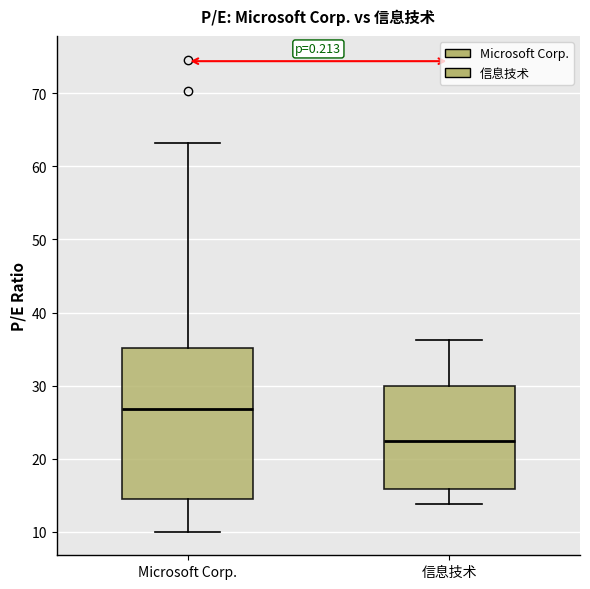

Where does the upper whisker of the box for Microsoft Corp. end on the y-axis? The values are not printed on the chart, so give them approximately, as read against the axis.

63